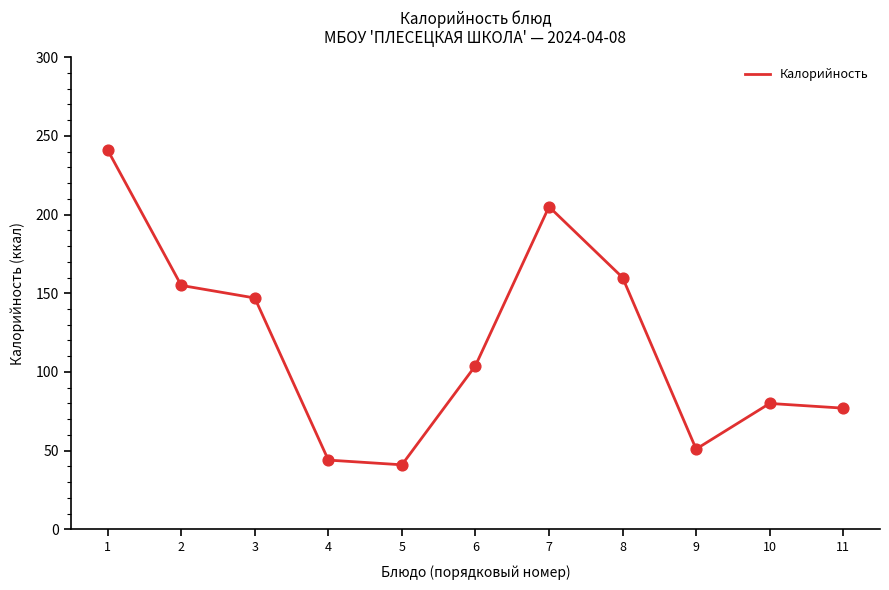

What is the change in value from 1 to 11?

-164